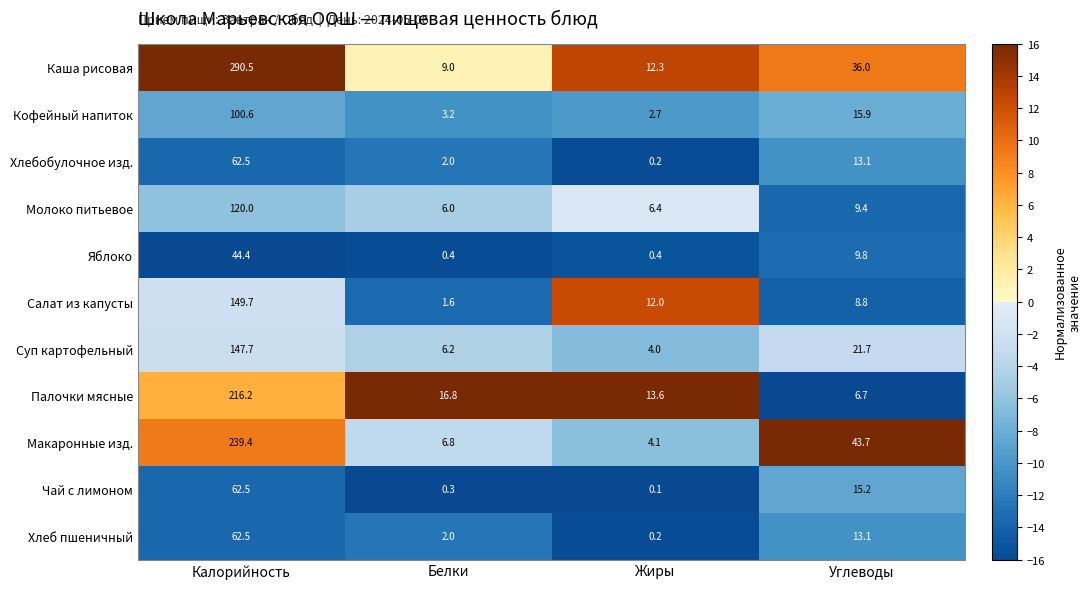

True or false: Хлеб пшеничный has a value of 0.2 at Жиры.

True